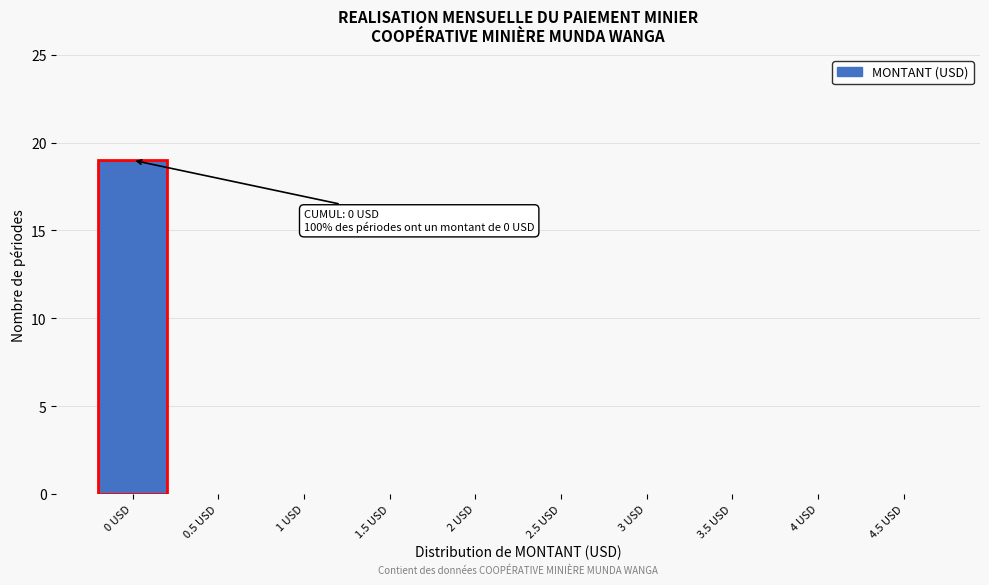

Reading right to left, extract all data points from this chart.

4.5 USD=0	4 USD=0	3.5 USD=0	3 USD=0	2.5 USD=0	2 USD=0	1.5 USD=0	1 USD=0	0.5 USD=0	0 USD=19